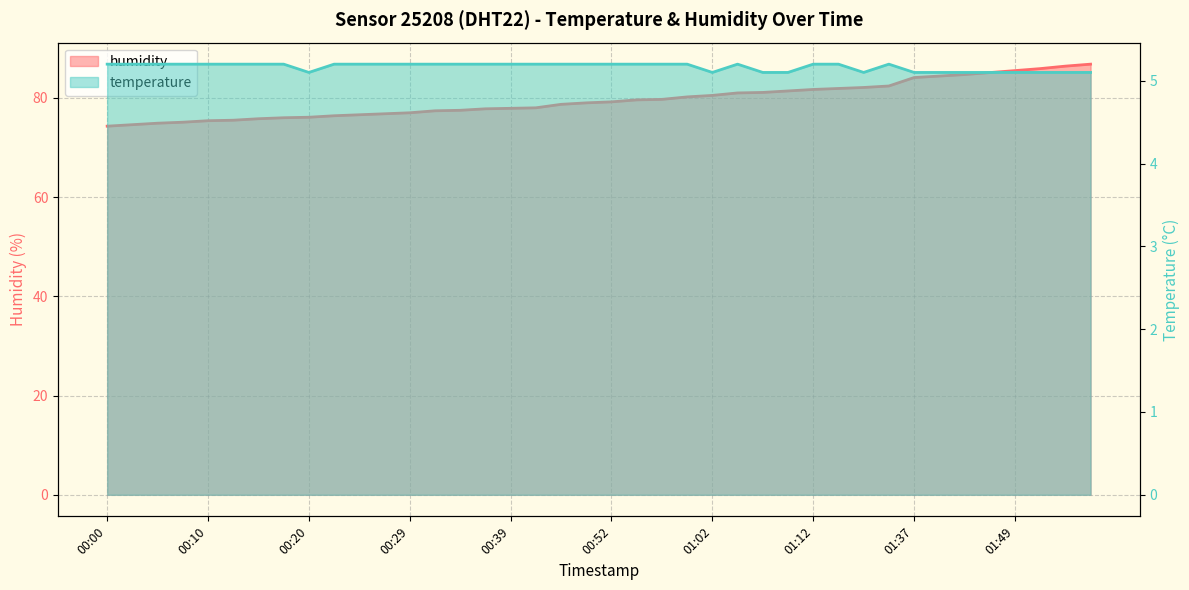

True or false: temperature and humidity intersect in this chart.

False